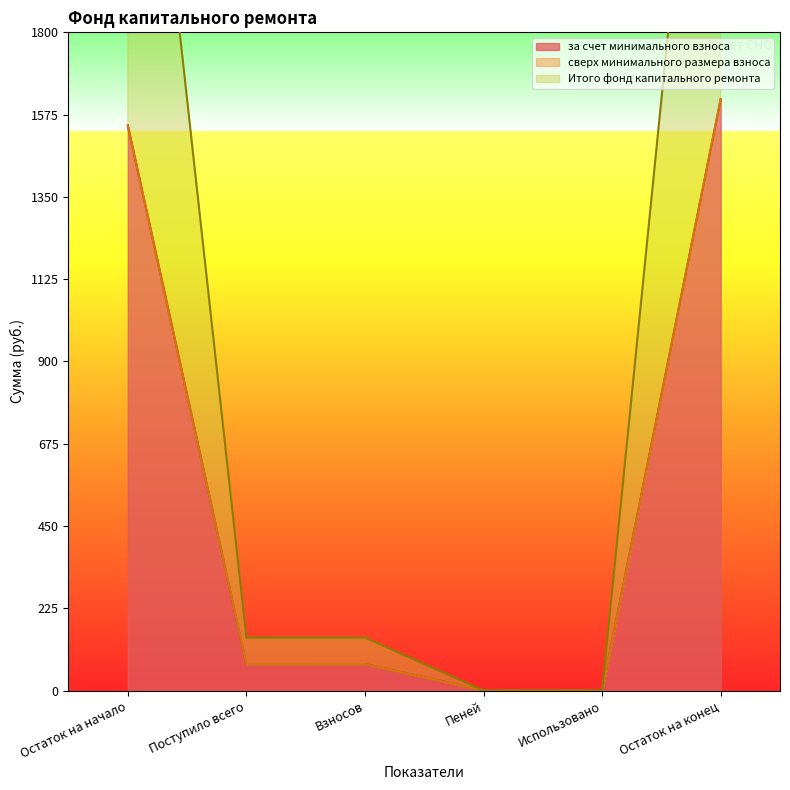

The value of за счет минимального взноса at Взносов is 72.5. True or false?

True